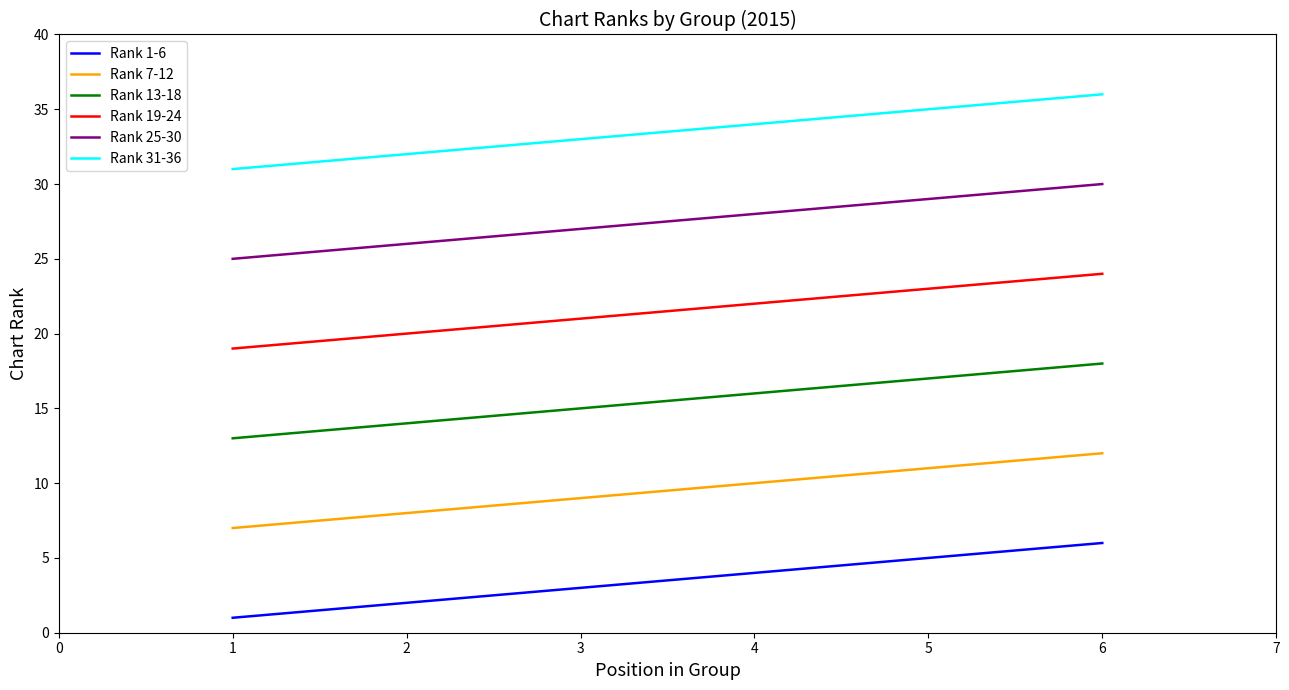

Is it true that Rank 25-30 equals 16 at 4?

False